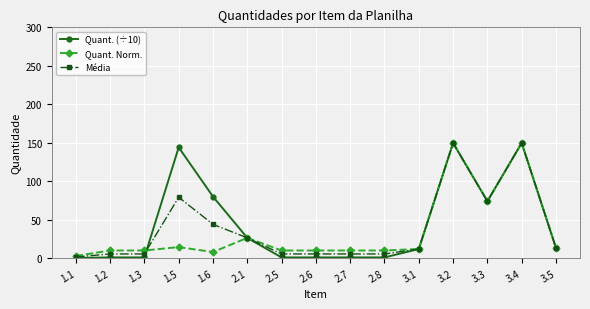

What is the sum of all Média values?

582.7